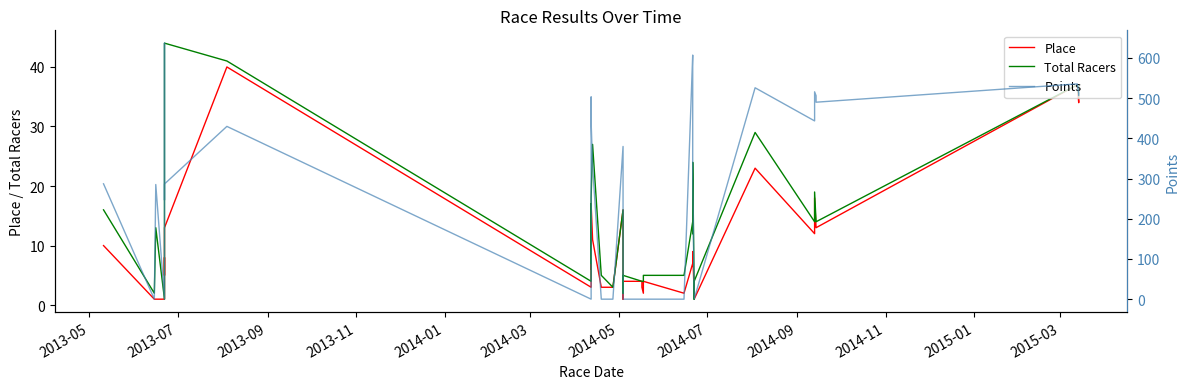

Is this an area chart (filled region under the line)?

No